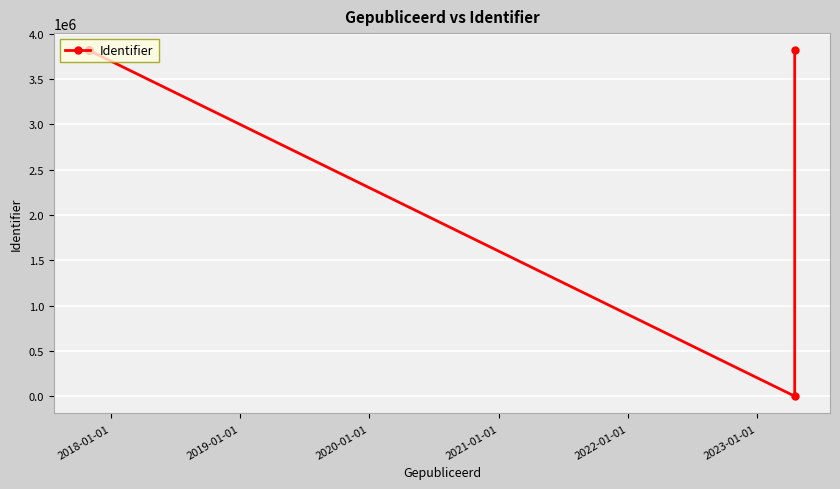

The chart shows a value of -1777948 at 2022-01-01. True or false?

False